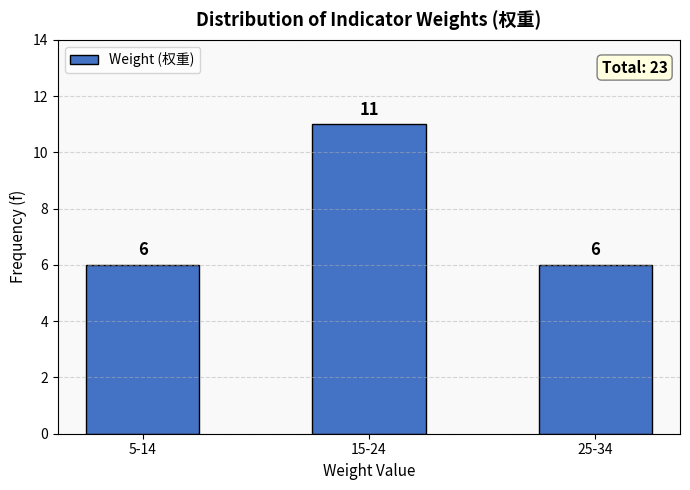

Reading left to right, what are all the values shown in this chart?

6	11	6